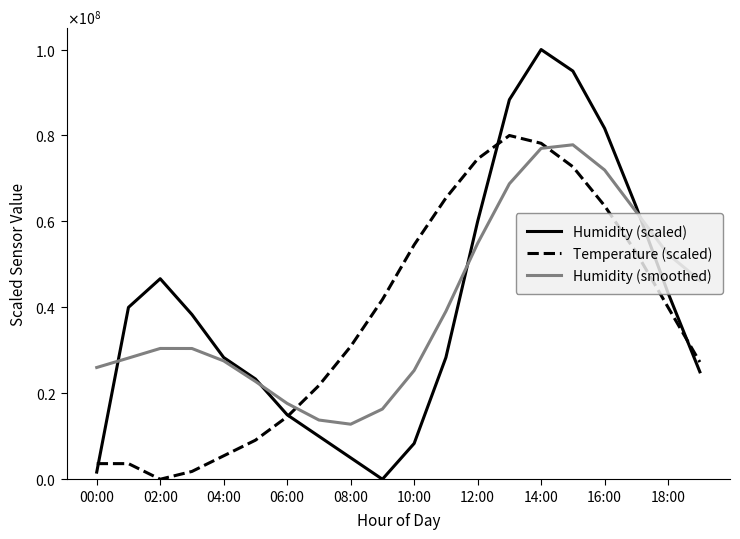

What are all the series names shown in the legend?

Humidity (scaled), Temperature (scaled), Humidity (smoothed)